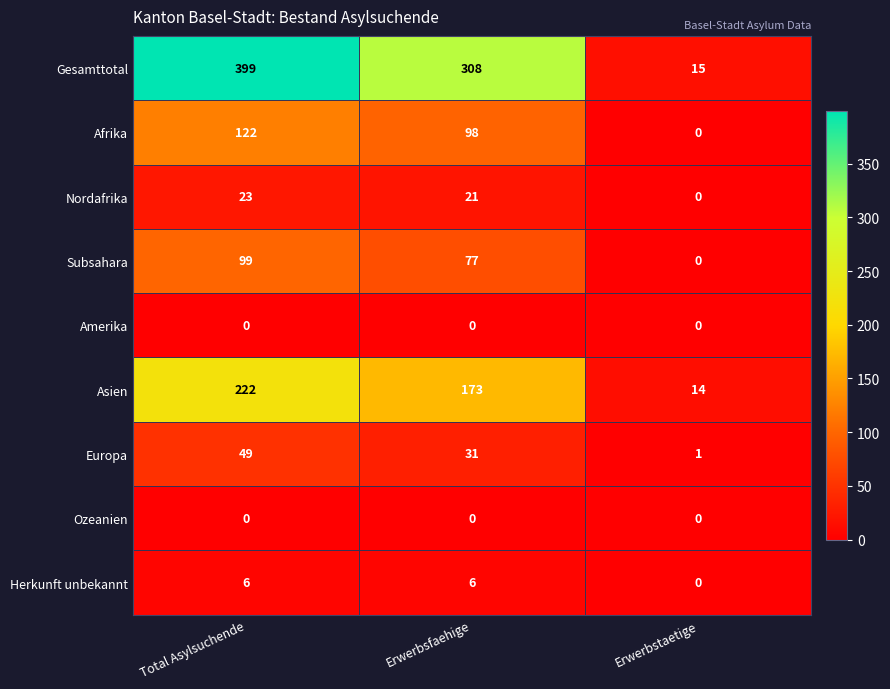

What is the maximum value shown in the chart?

399